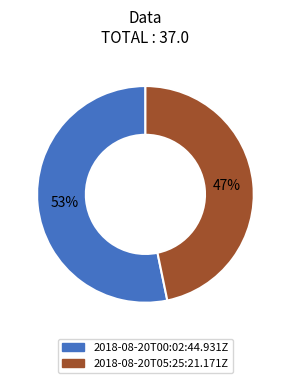

How many slices are in this pie chart?

2